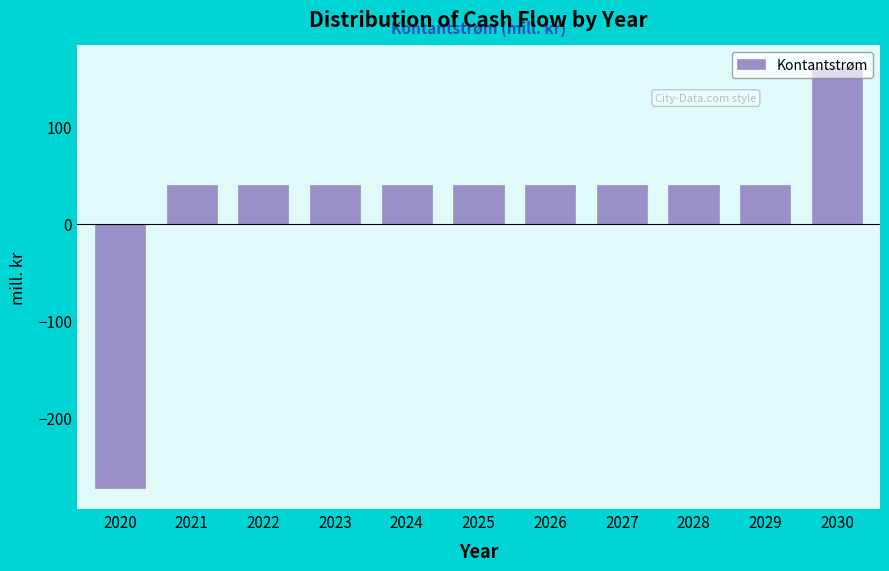

At which category does the chart reach its minimum across all series?

2020